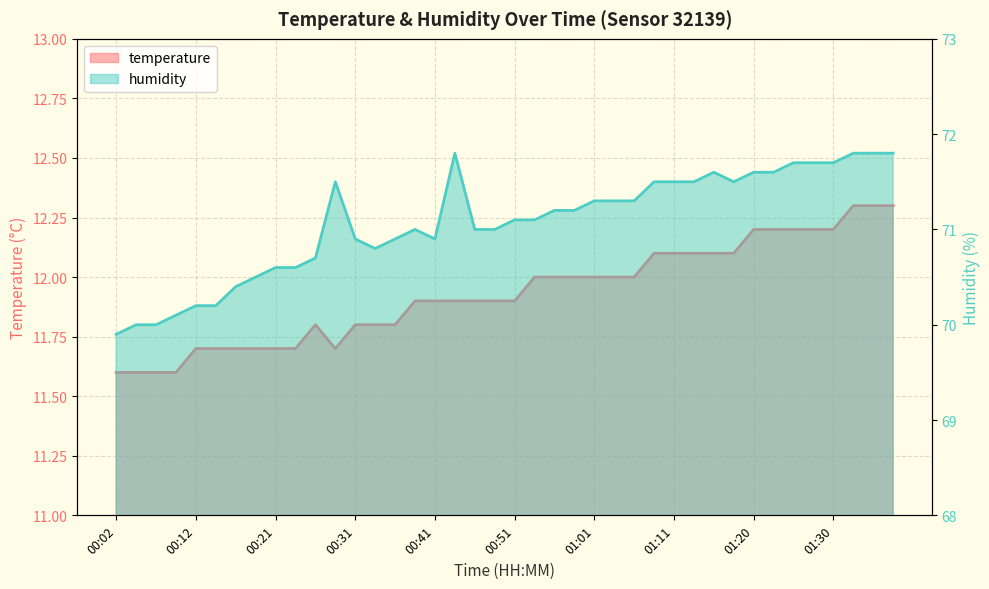

Which series has the largest range (max minus min)?

humidity